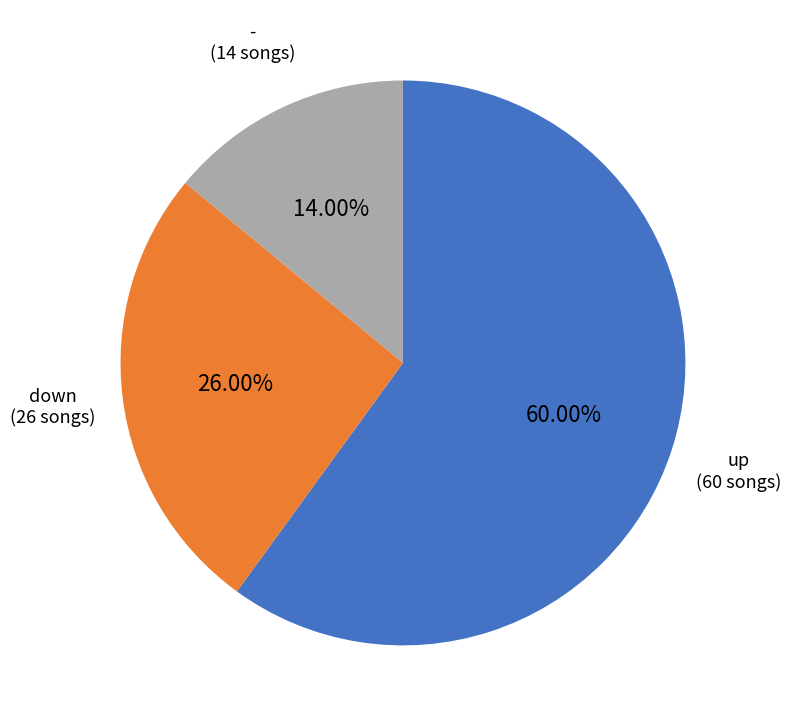

Is there a majority slice in this chart?

Yes